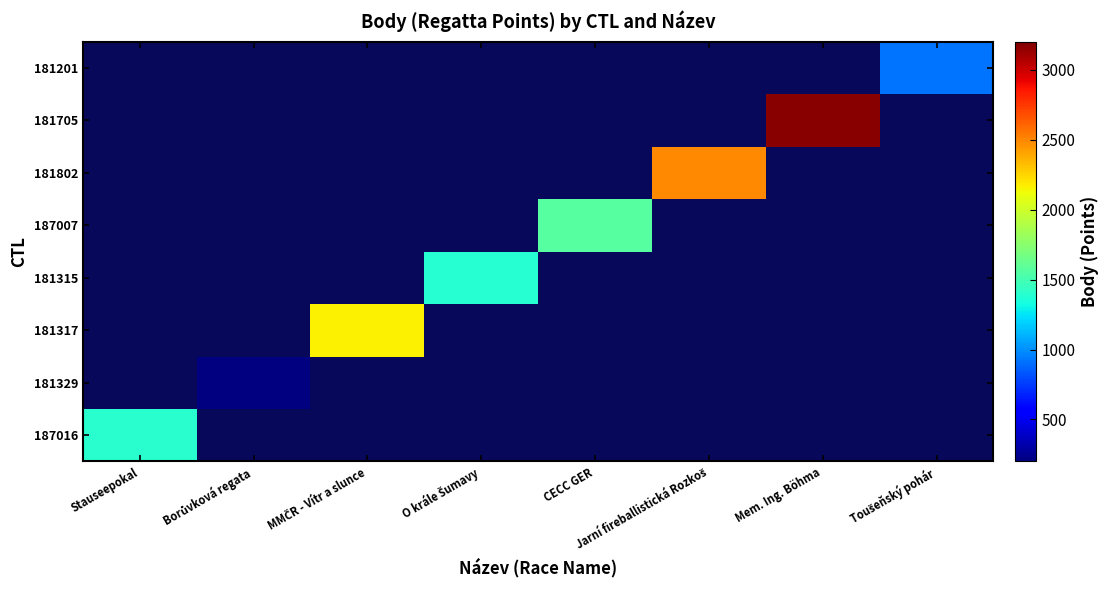

How many values in the 181705 series exceed 0?

1